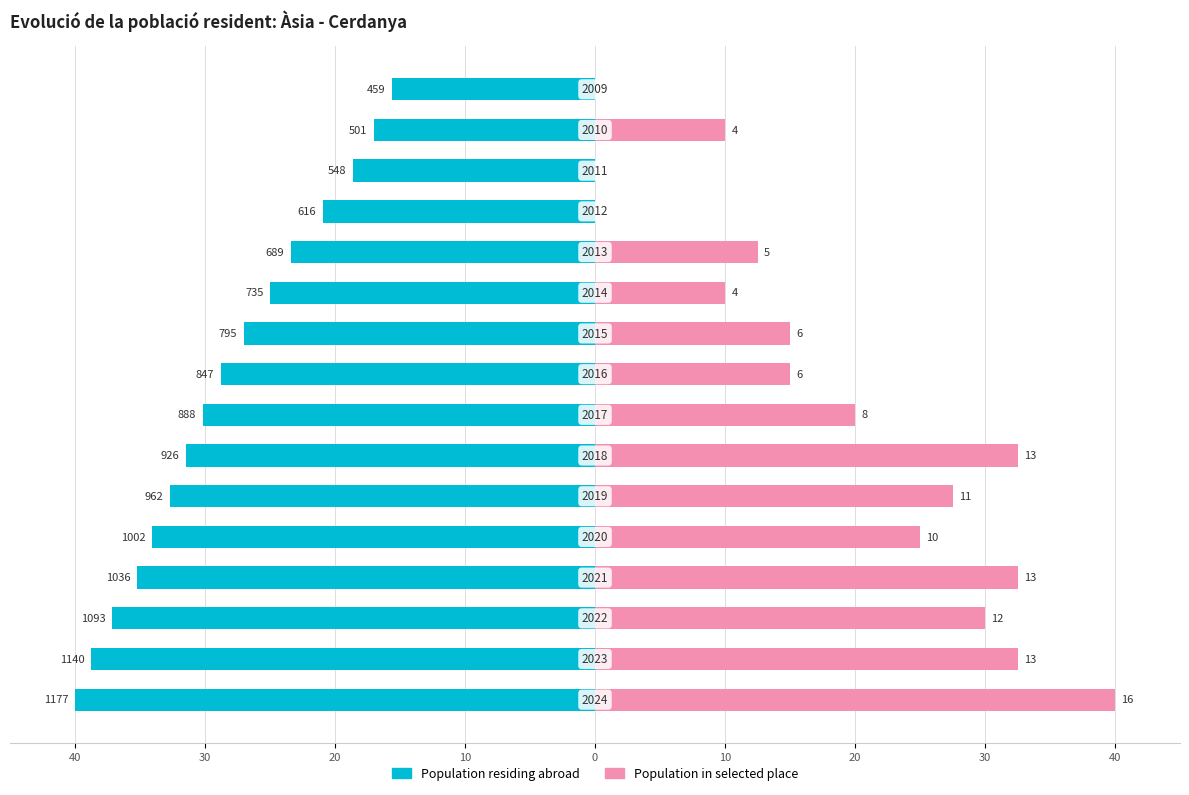

How many distinct data groups are displayed?

2